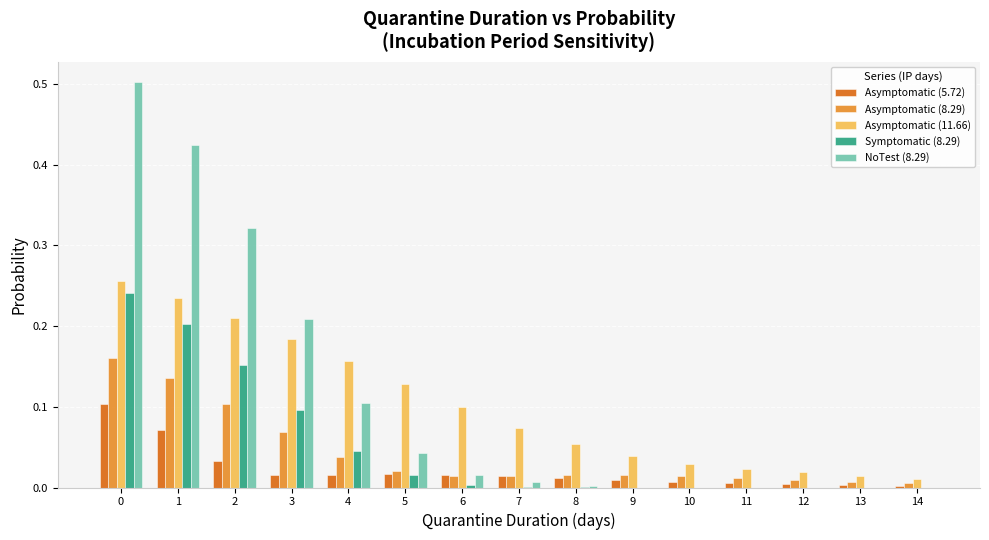

The value of NoTest (8.29) at 12 is 0.3. True or false?

False